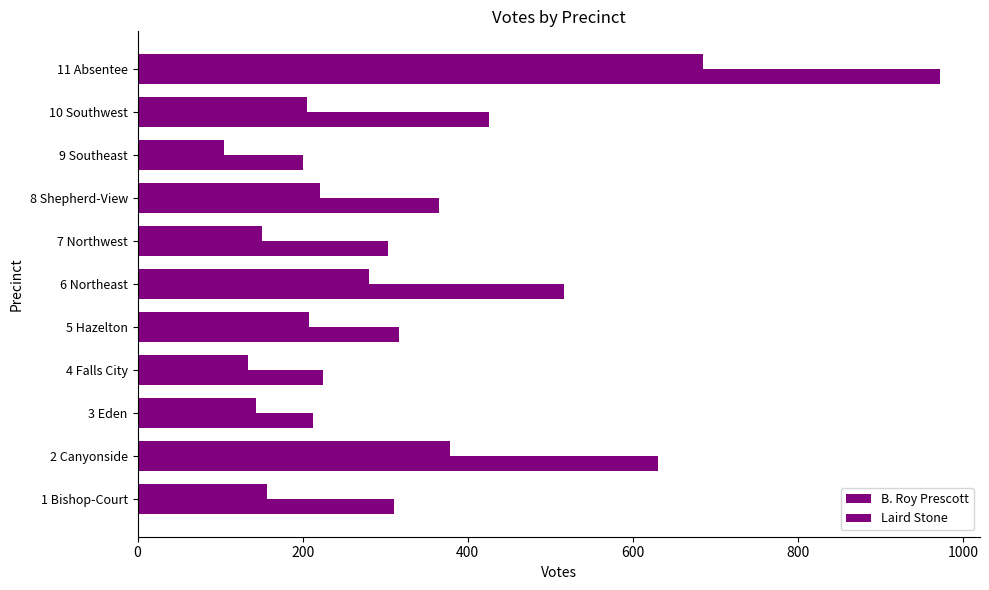

How many data points does each series have?

11